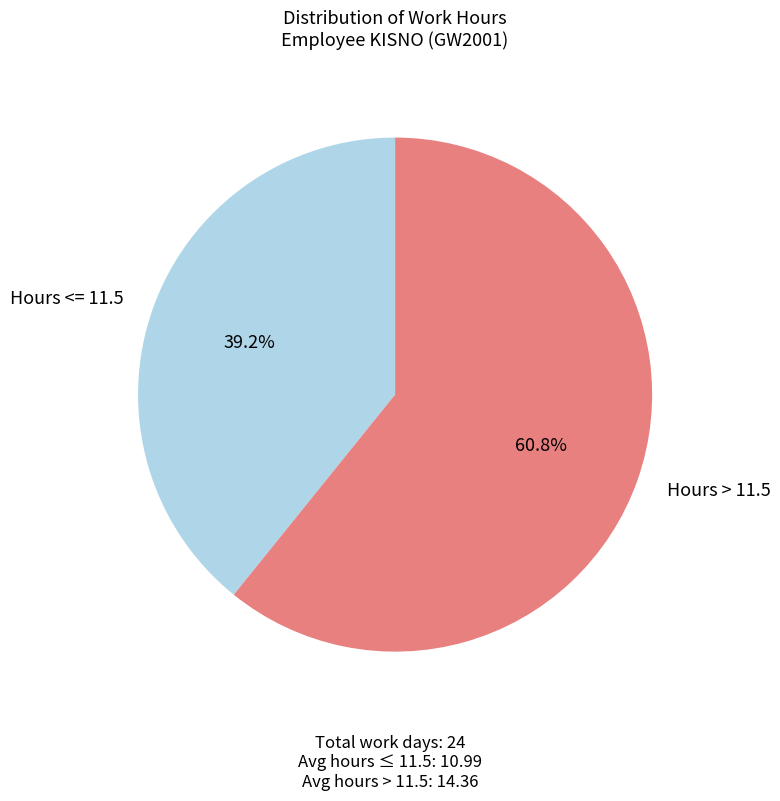

Rank the categories by value from highest to lowest.

Hours > 11.5, Hours <= 11.5